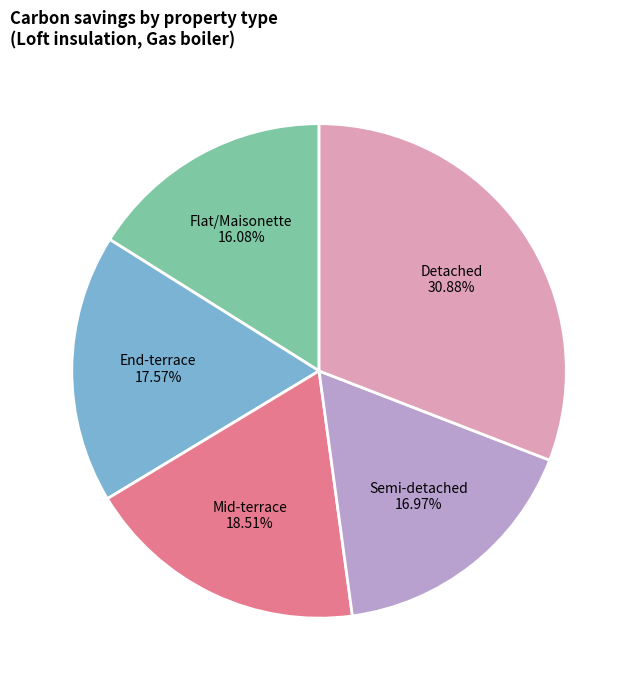

Which category has the smallest portion of the pie?

Flat/Maisonette